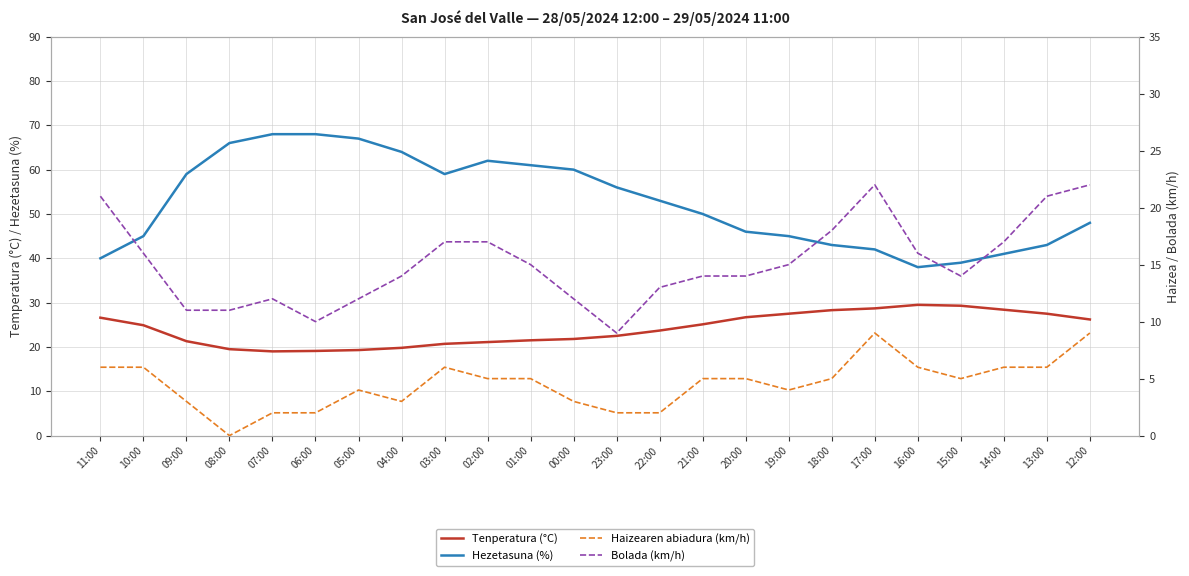

At how many categories does at least one series exceed 12?

24